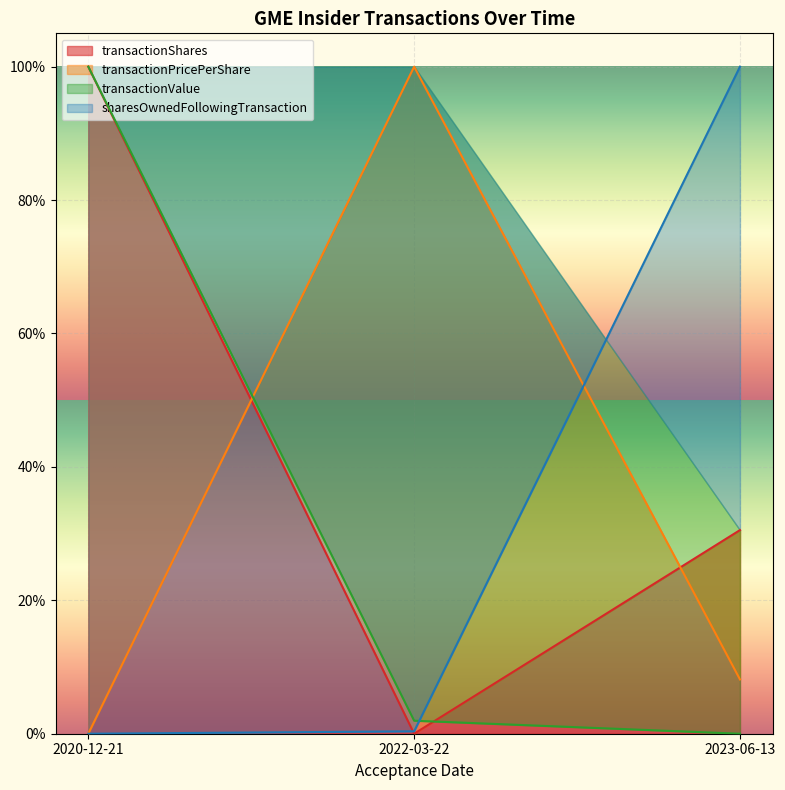

Reading right to left, extract all data points from this chart.

transactionShares: 0.3	0.0	1.0
transactionPricePerShare: 0.1	1.0	0.0
transactionValue: 0.0	0.0	1.0
sharesOwnedFollowingTransaction: 1.0	0.0	0.0